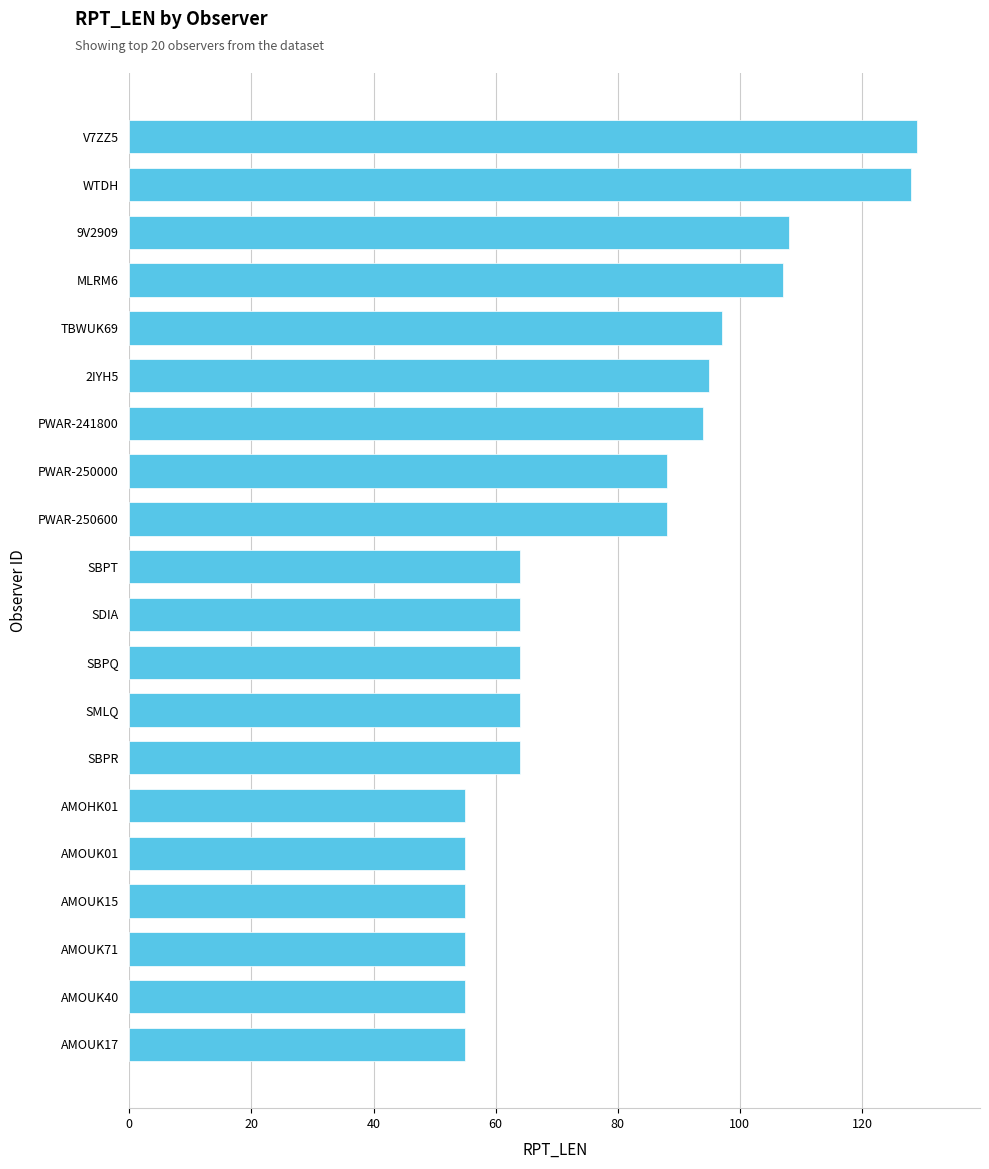

Is it true that the value at AMOHK01 is 18?

False